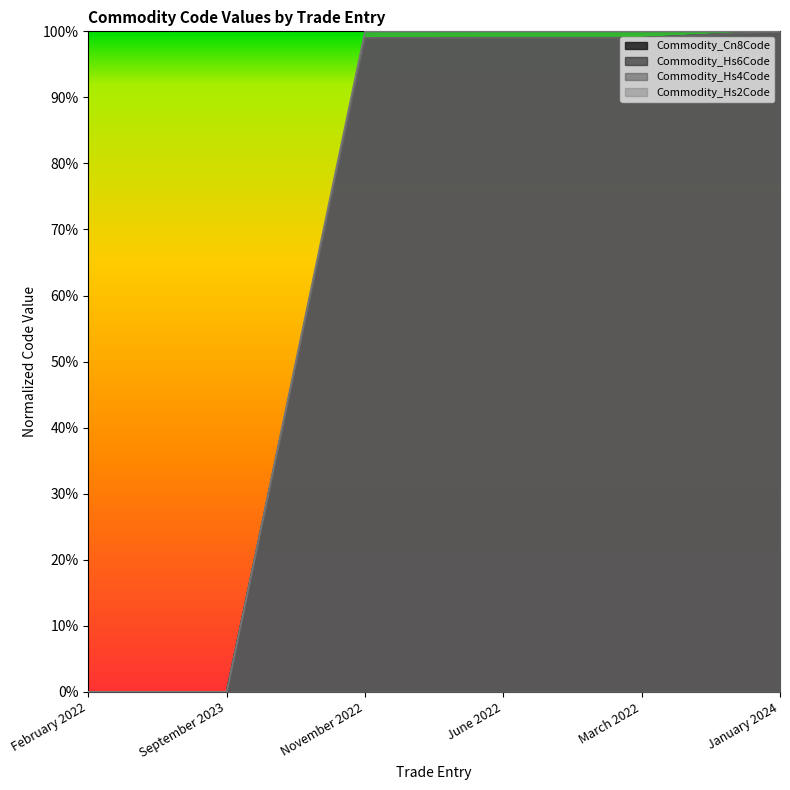

What is the highest value of the Commodity_Hs4Code series?

1.0